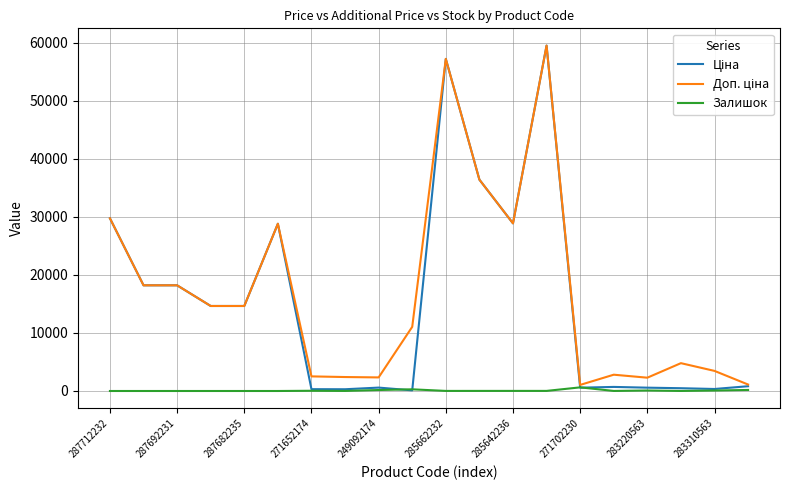

What is the maximum value shown in the chart?

59523.0